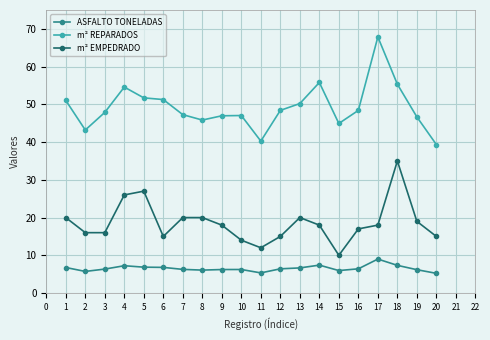

Does the chart display data point markers on the line(s)?

Yes